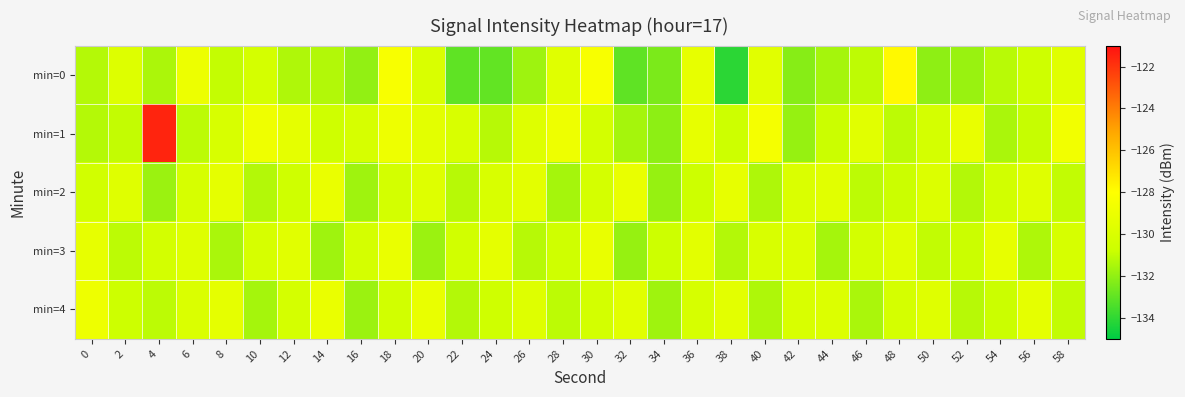

Rank the series at 18 from highest to lowest value.

min=0, min=1, min=3, min=2, min=4